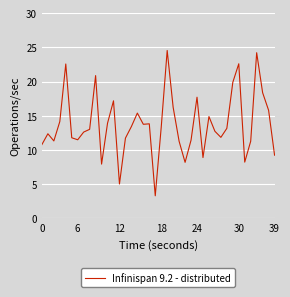

What is the minimum value shown in the chart?

3.3